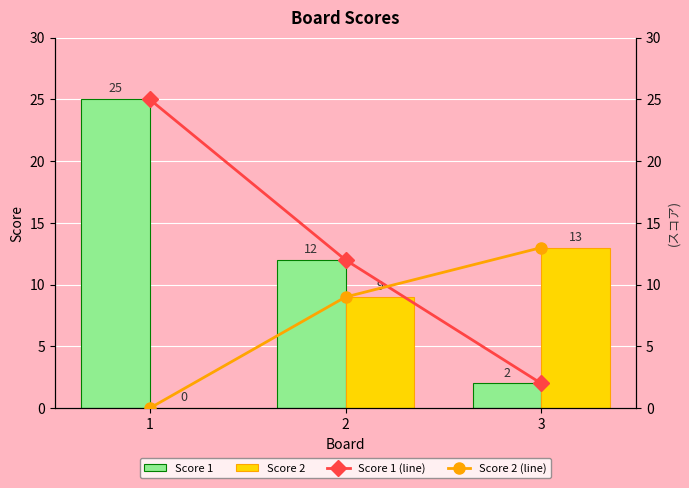

What is the difference between the second highest and minimum values in the Score 1 series?

10